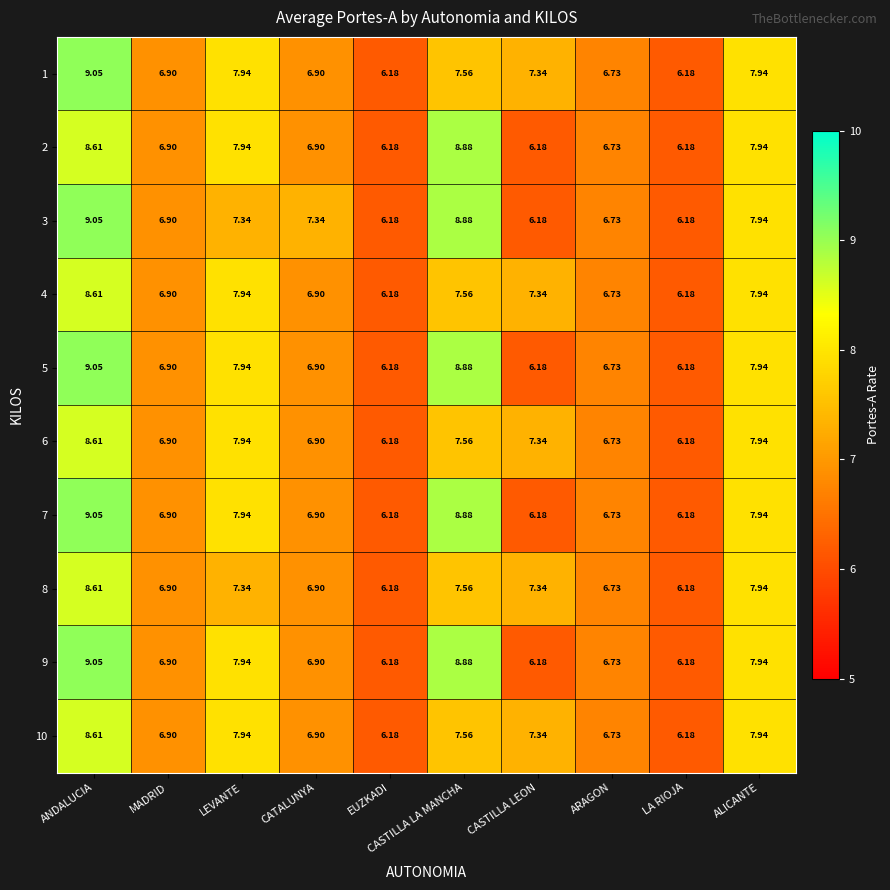

Which category has the highest value in the 7 series?

ANDALUCIA